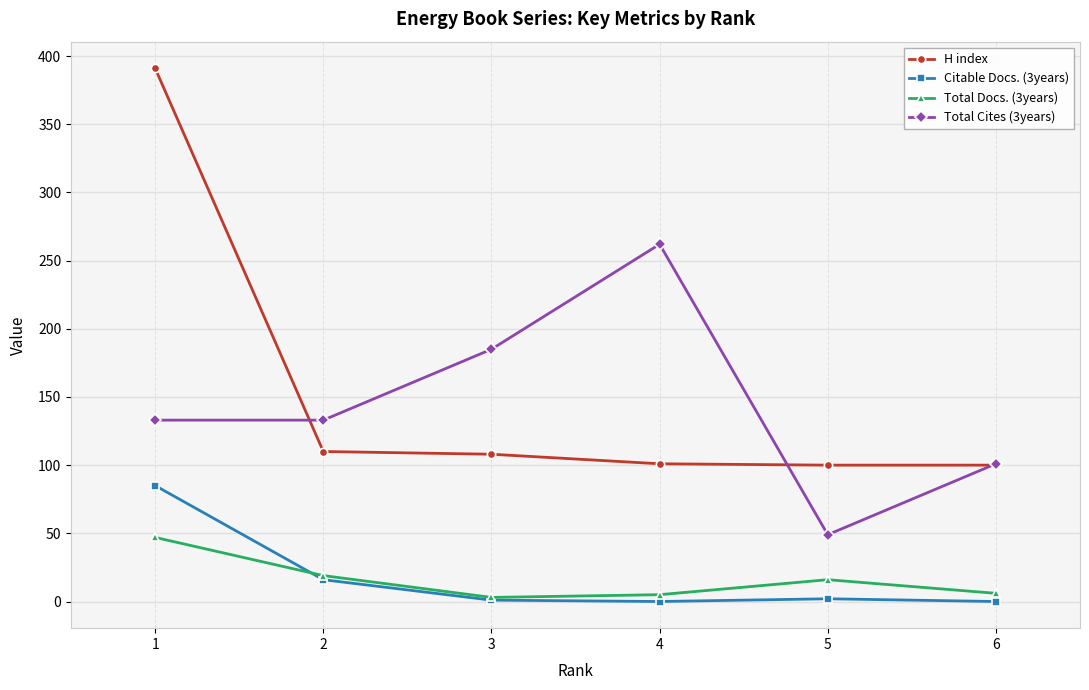

Is this an area chart (filled region under the line)?

No